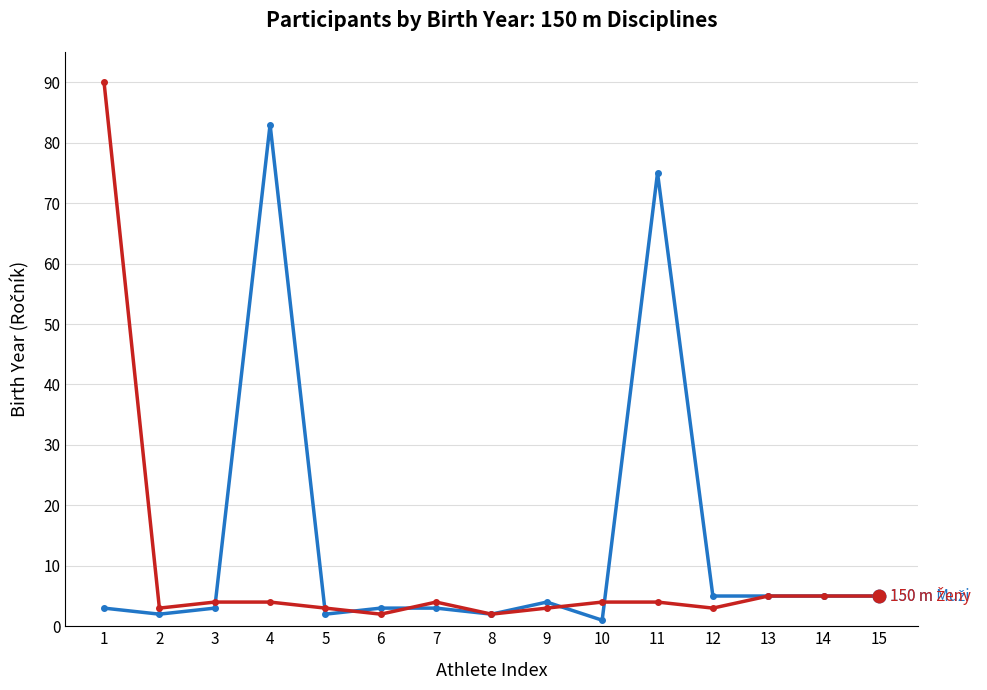

Is this an area chart (filled region under the line)?

No